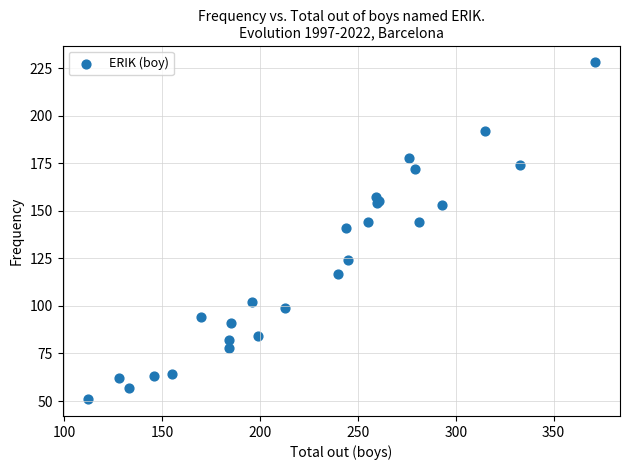

What Y value in the scatter plot is closest to 139?

141